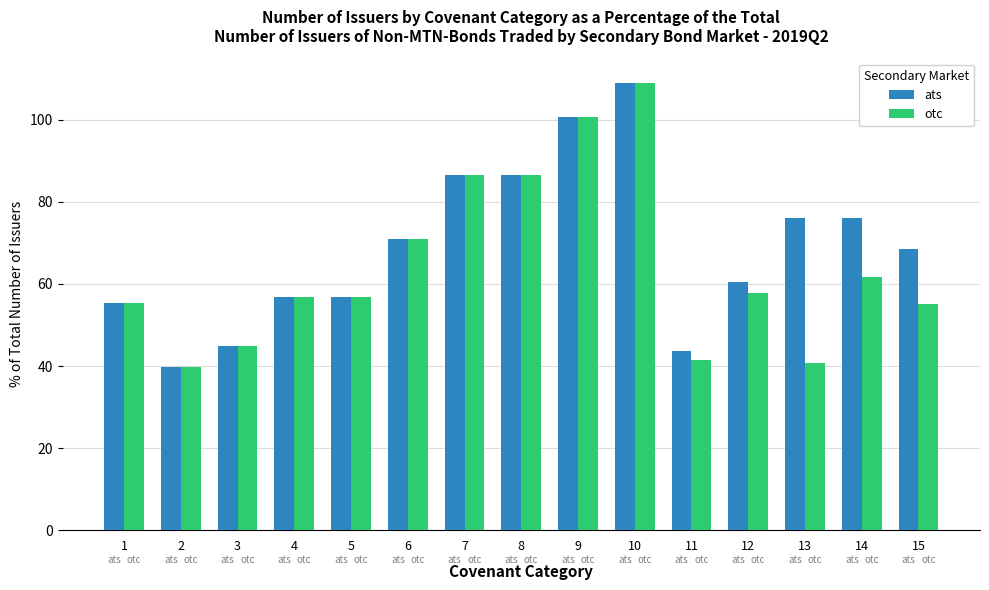

What is the value of the otc bar at the 4th from the left?

56.8